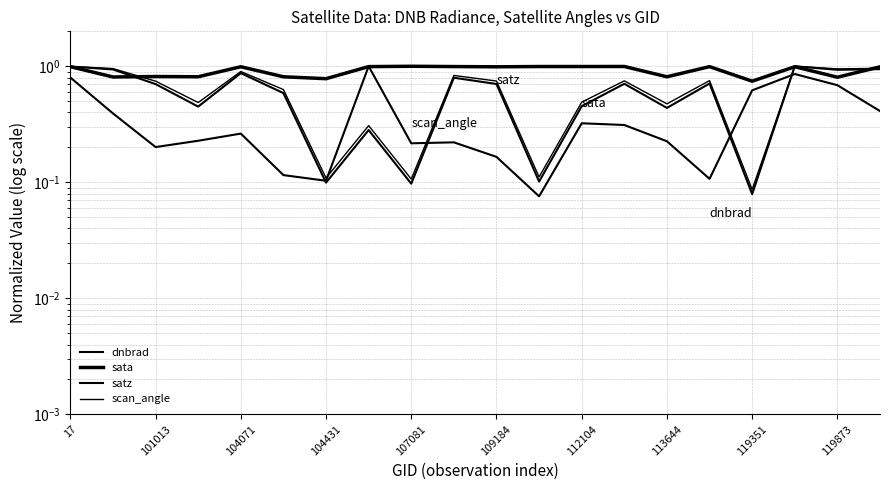

Which series has the largest range (max minus min)?

dnbrad